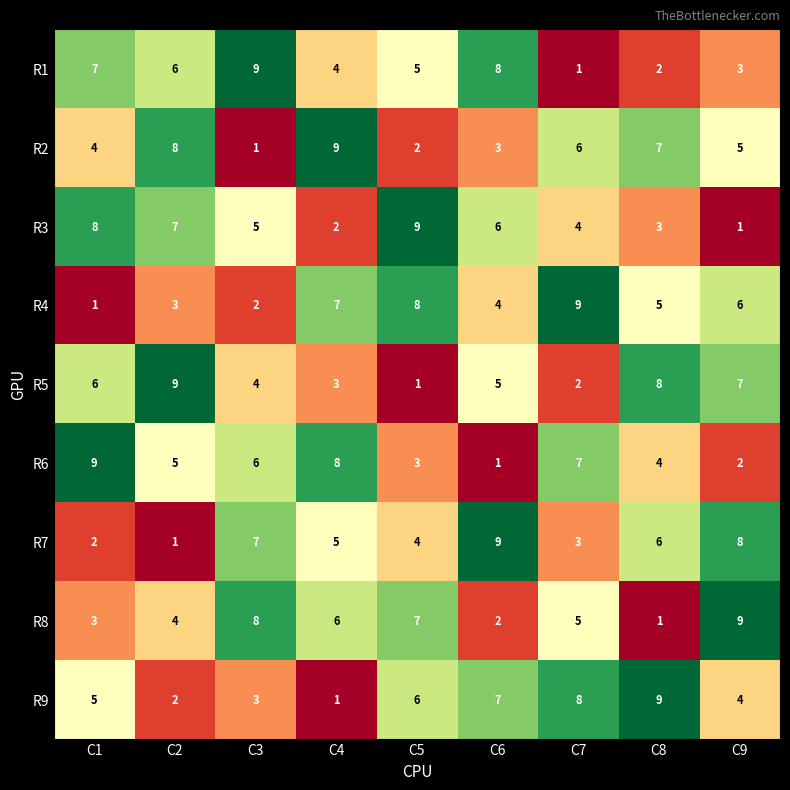

Rank the categories by R7 value from lowest to highest.

C2, C1, C7, C5, C4, C8, C3, C9, C6